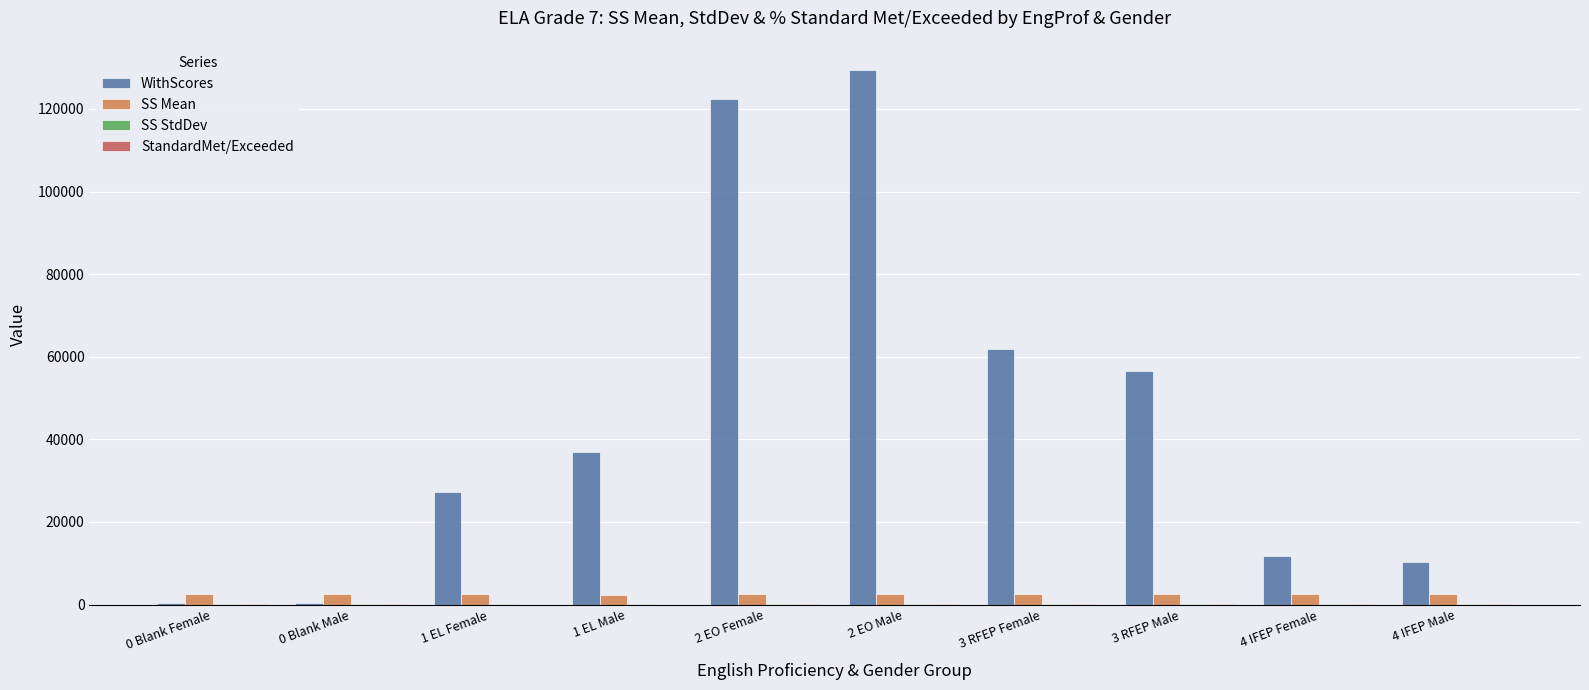

Which series has the largest total across all categories?

WithScores